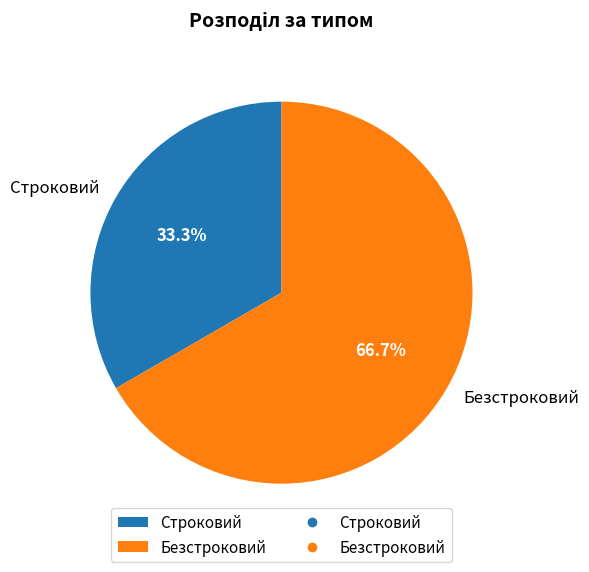

True or false: Безстроковий accounts for 67% of the total.

True